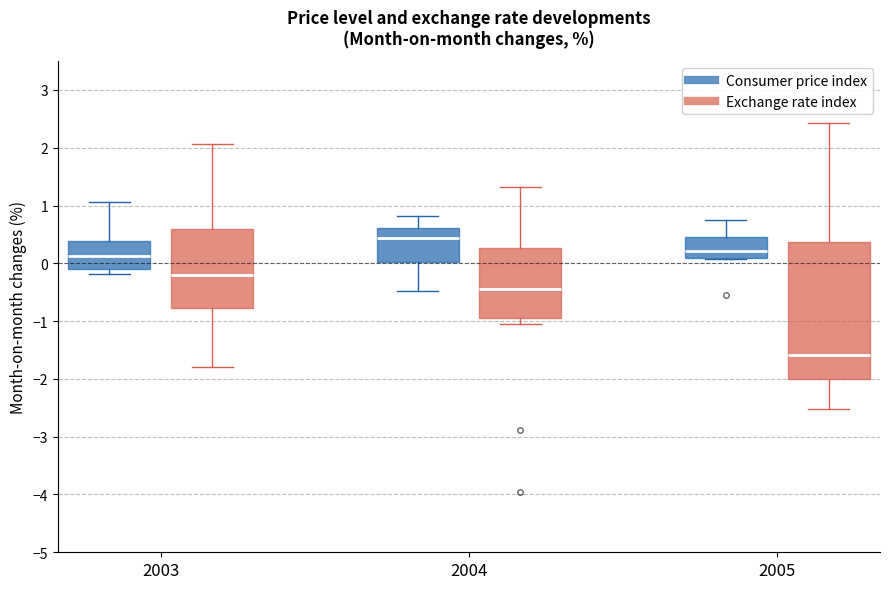

Reading left to right, read every box against the y-axis: the position of its median line, the range the box covers, and the ends of its whiskers. The values are not printed on the chart, so give them approximately, as read against the axis.

2003 (Consumer price index): median 0.1, box -0.1 to 0.4, whiskers -0.2 to 1.1
2003 (Exchange rate index): median -0.2, box -0.8 to 0.6, whiskers -1.8 to 2.1
2004 (Consumer price index): median 0.4, box 0.0 to 0.6, whiskers -0.5 to 0.8
2004 (Exchange rate index): median -0.4, box -1.0 to 0.3, whiskers -1.0 (just below the box's lower edge) to 1.3
2005 (Consumer price index): median 0.2, box 0.1 to 0.5, whiskers 0.1 to 0.8
2005 (Exchange rate index): median -1.6, box -2.0 to 0.4, whiskers -2.5 to 2.4